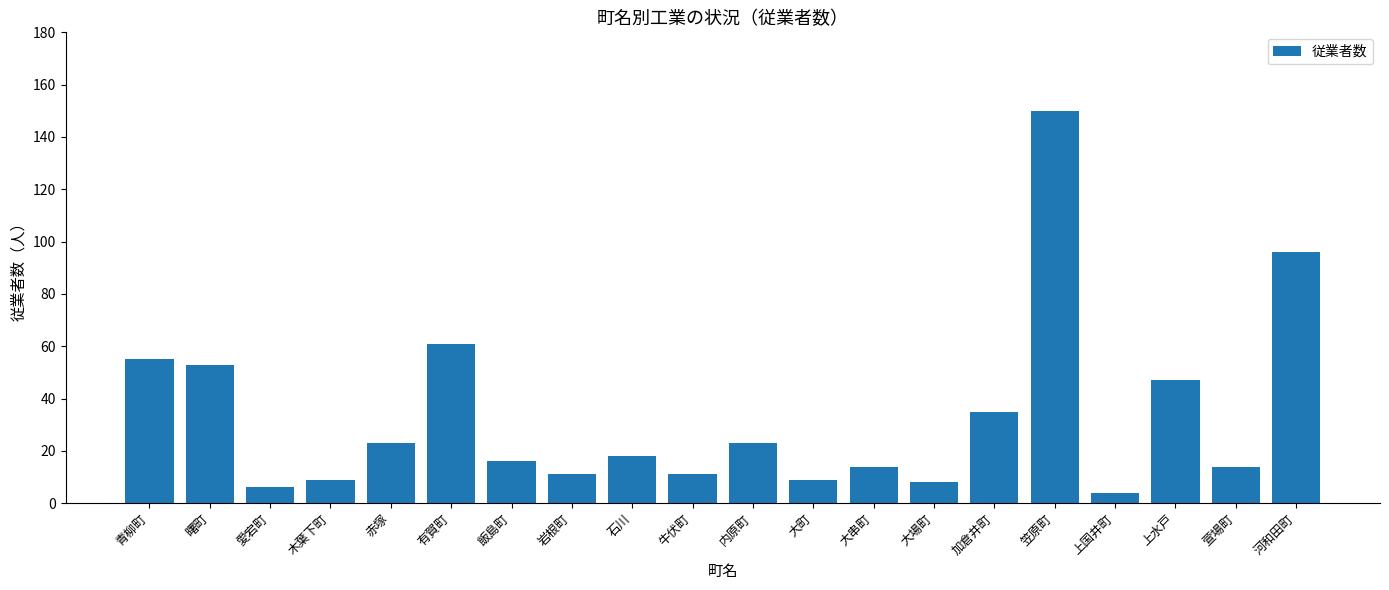

What is the sum of all values?

663